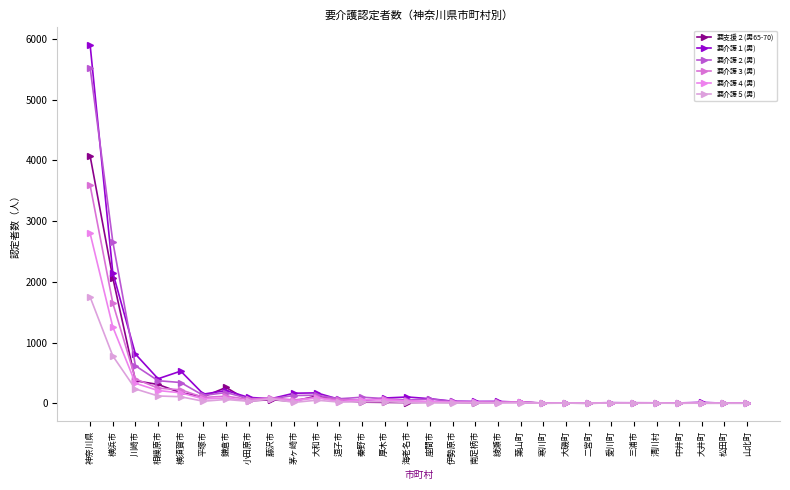

Does the chart have visible grid lines?

No